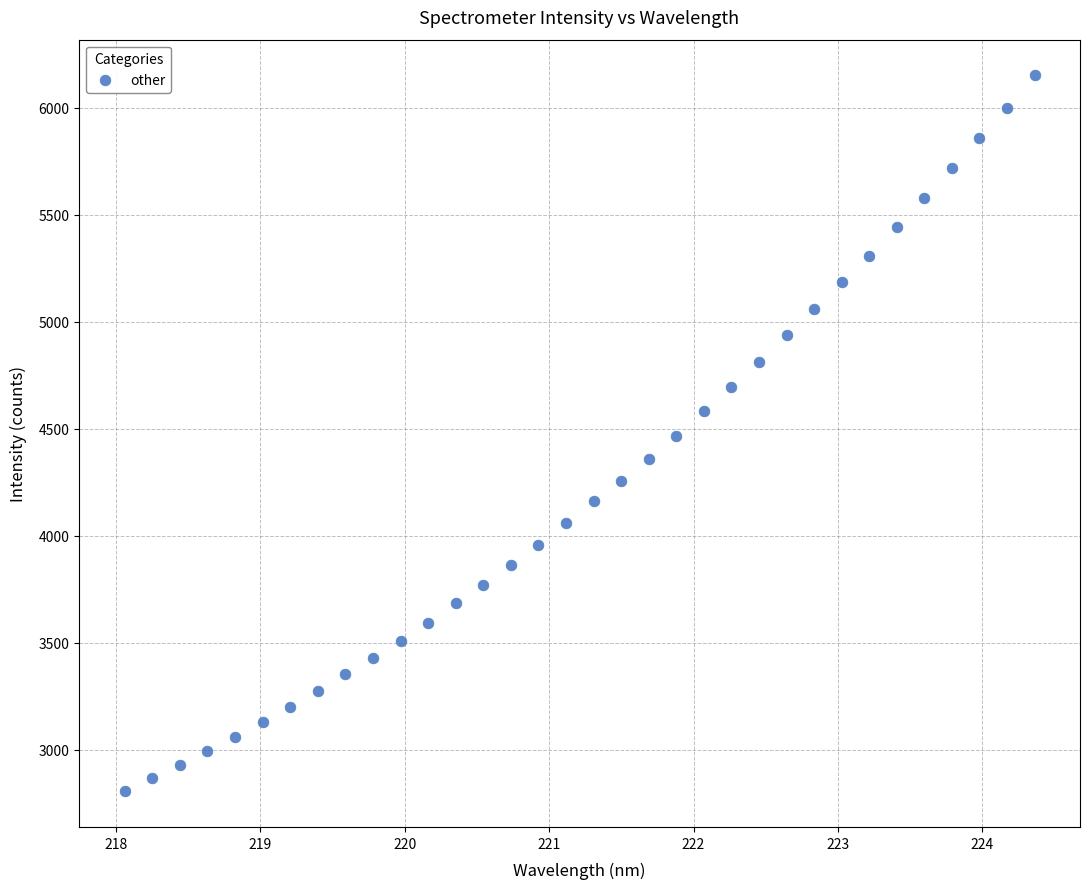

What is the range of Y values (max minus min)?

3343.0